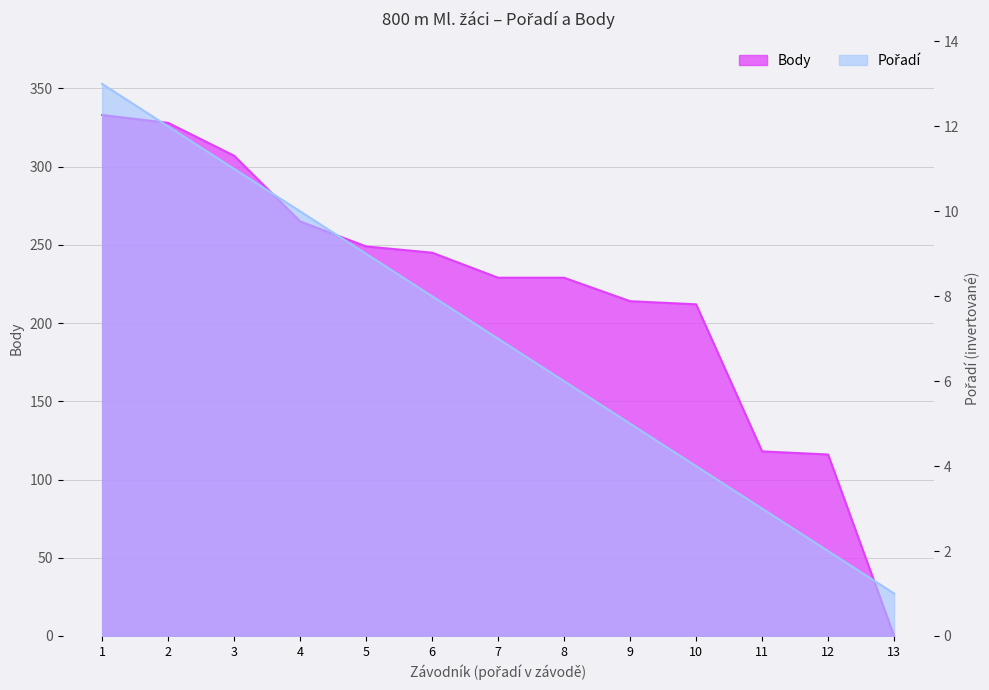

What is the difference between the second highest and minimum values in the Pořadí series?

11